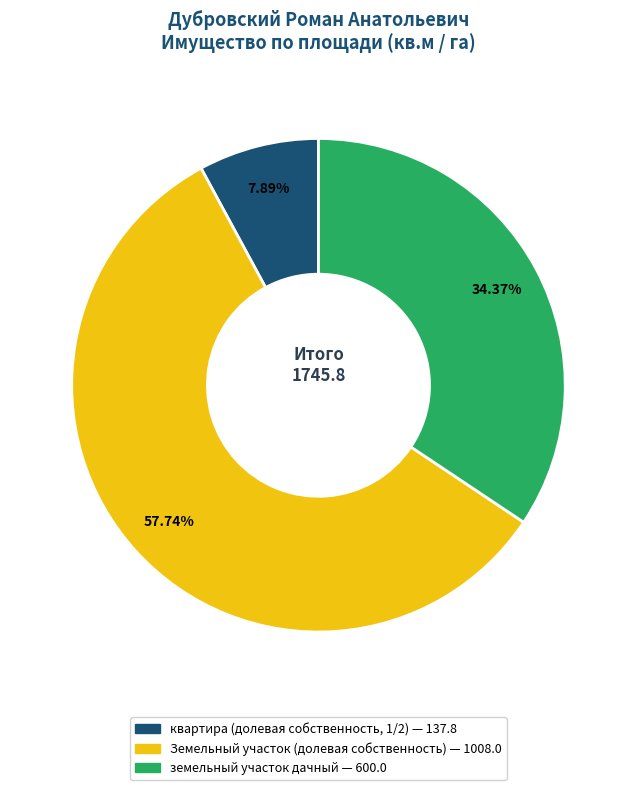

Which has a higher value, земельный участок дачный or квартира (долевая собственность, 1/2)?

земельный участок дачный